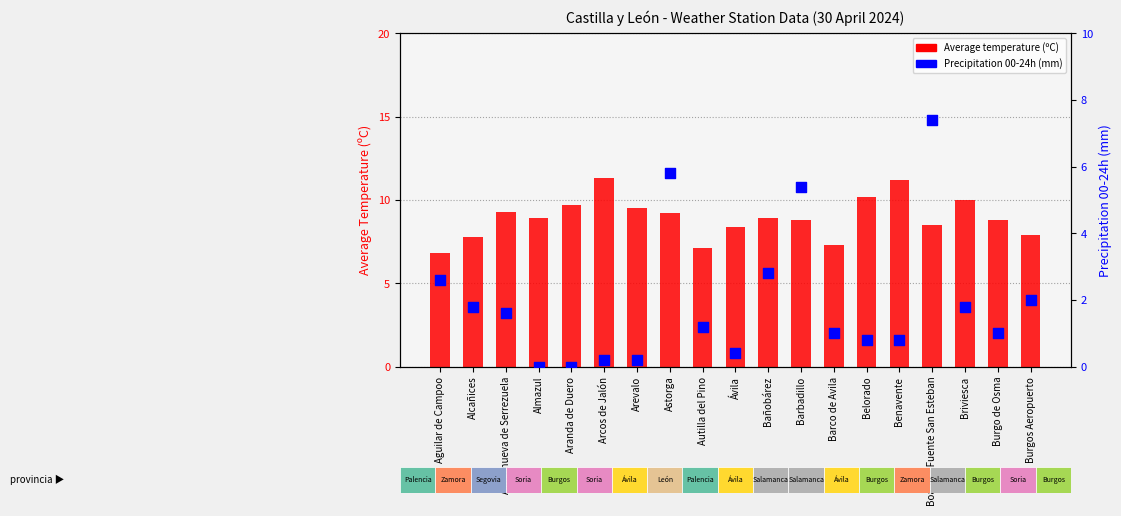

What is the total value across all series at Arcos de Jalón?

11.5